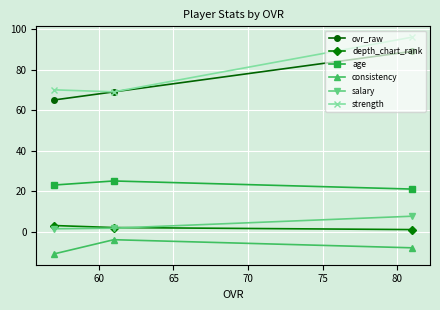

What is the value of the age point at the 2nd from the left?

25.0